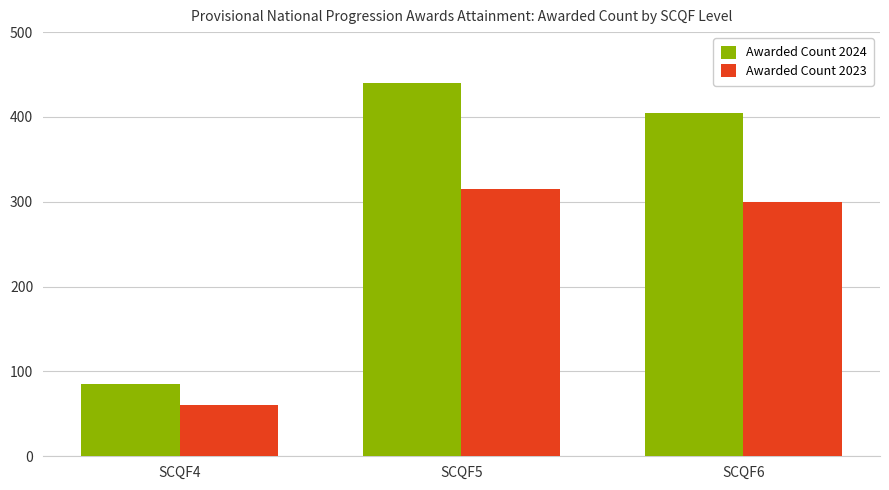

What is the minimum value shown in the chart?

60